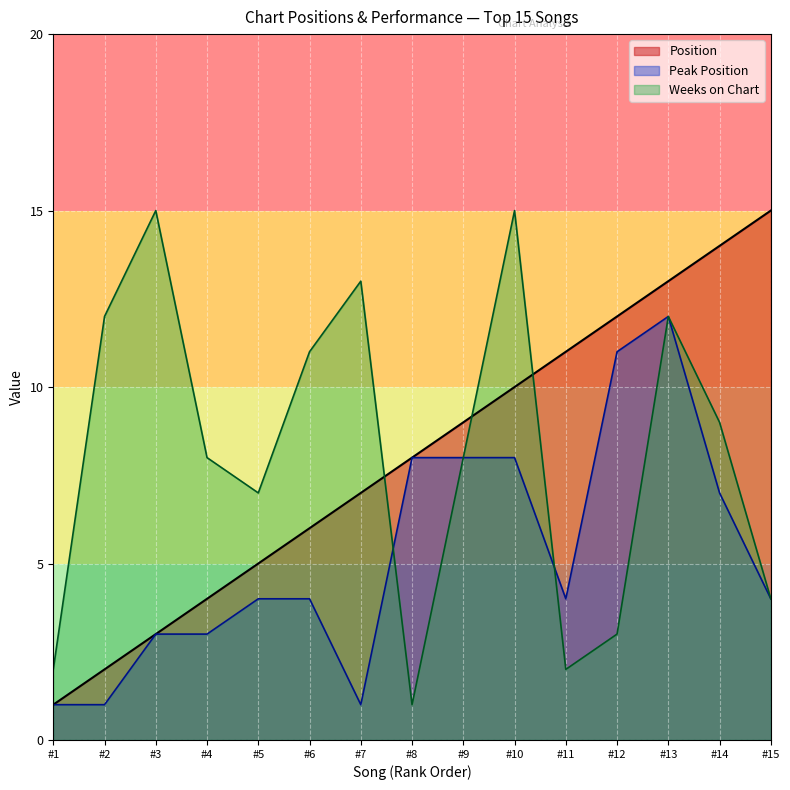

What is the minimum value shown in the chart?

1